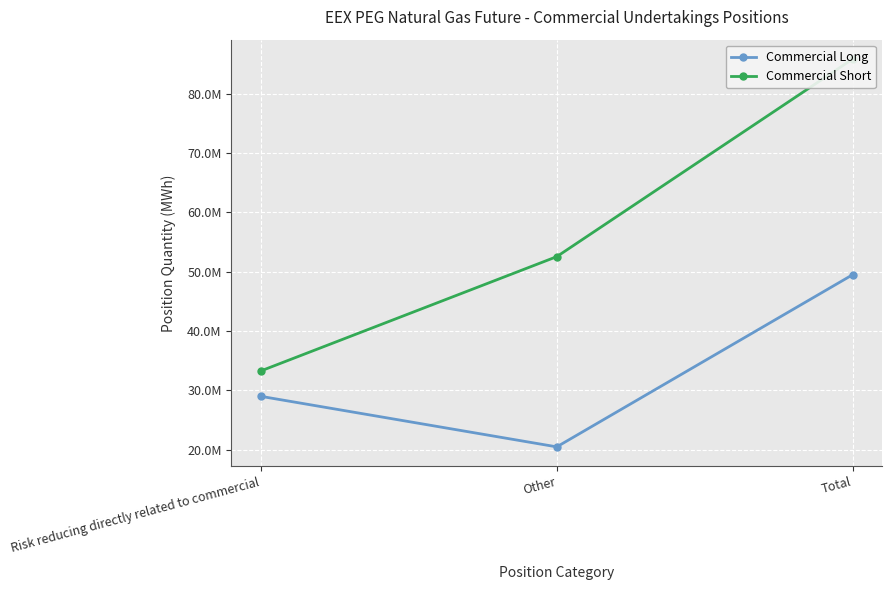

Reading left to right, what are all the values shown in this chart?

Commercial Long: Risk reducing directly related to commercial=28986102.0	Other=20479723.0	Total=49465825.0
Commercial Short: Risk reducing directly related to commercial=33280559.0	Other=52521508.0	Total=85802067.0